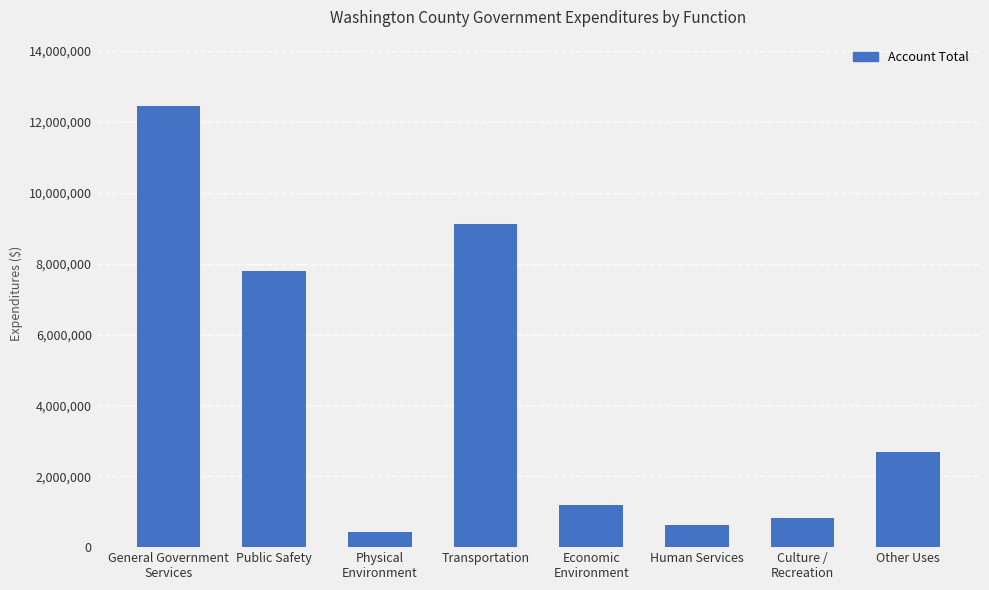

Is it true that the value at Other Uses is 1455929?

False